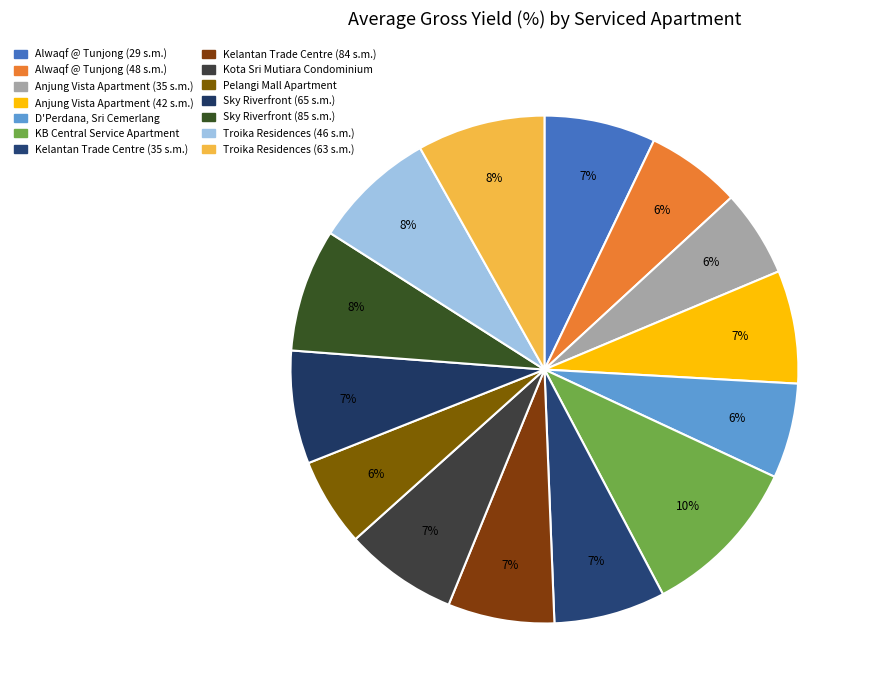

Rank the categories by value from highest to lowest.

KB Central Service Apartment, Troika Residences (63 s.m.), Sky Riverfront (85 s.m.), Troika Residences (46 s.m.), Anjung Vista Apartment (42 s.m.), Kota Sri Mutiara Condominium, Sky Riverfront (65 s.m.), Alwaqf @ Tunjong (29 s.m.), Kelantan Trade Centre (35 s.m.), Kelantan Trade Centre (84 s.m.), Alwaqf @ Tunjong (48 s.m.), D'Perdana, Sri Cemerlang, Pelangi Mall Apartment, Anjung Vista Apartment (35 s.m.)